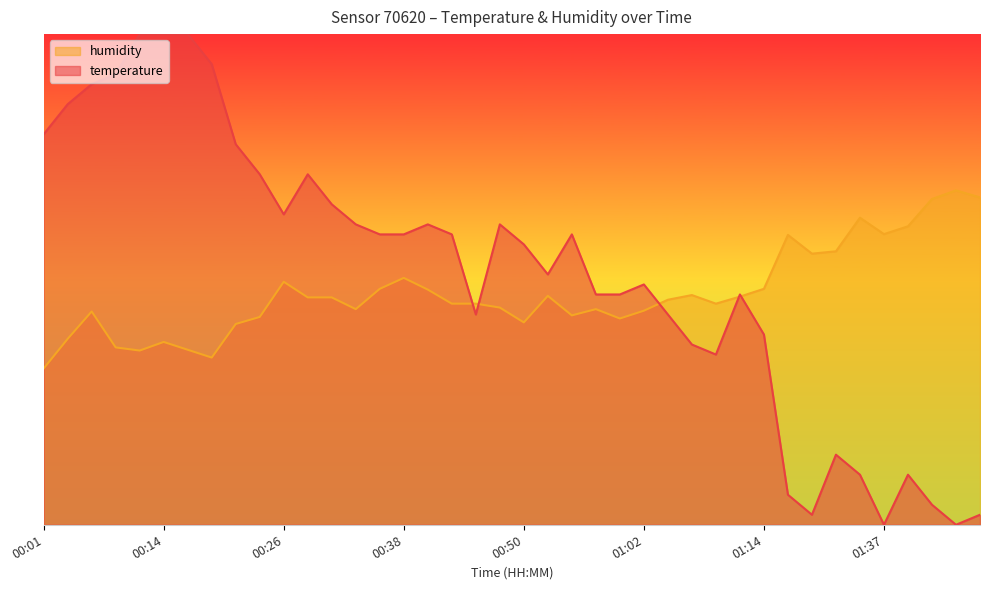

Where is the first local maximum for temperature?

00:28